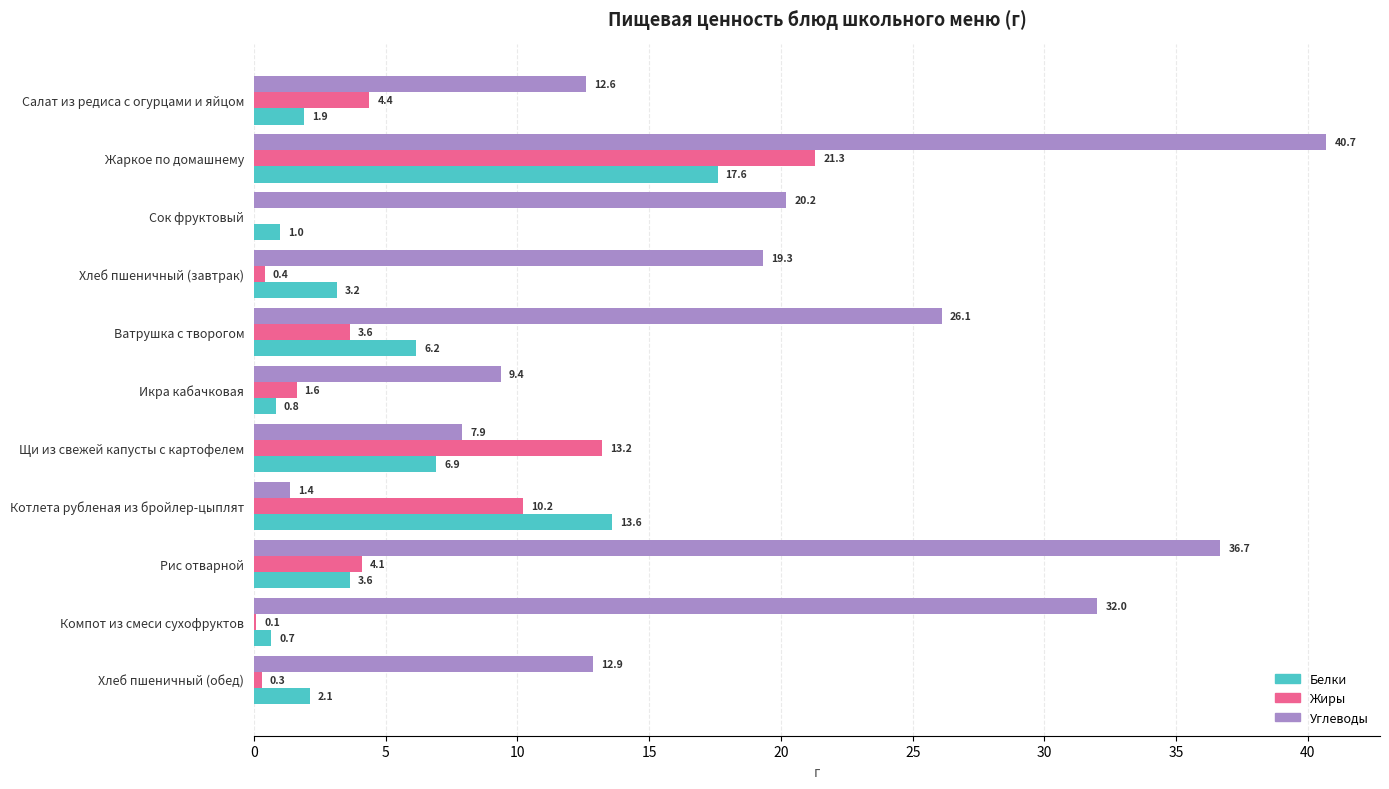

Which series changed the most between Икра кабачковая and Щи из свежей капусты с картофелем?

Жиры